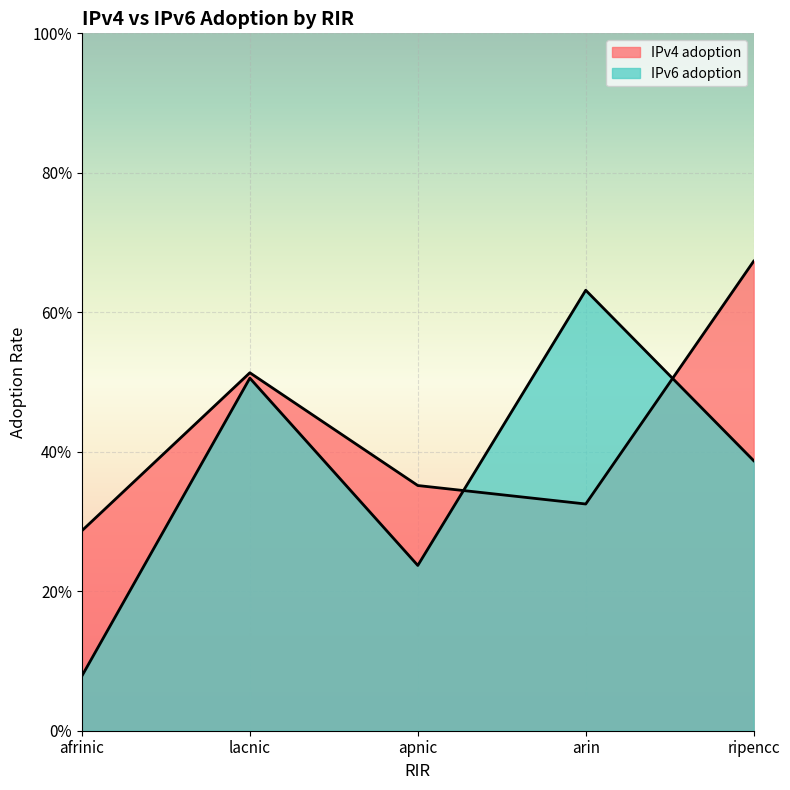

Rank the series by their maximum value, from highest to lowest.

IPv4 adoption, IPv6 adoption